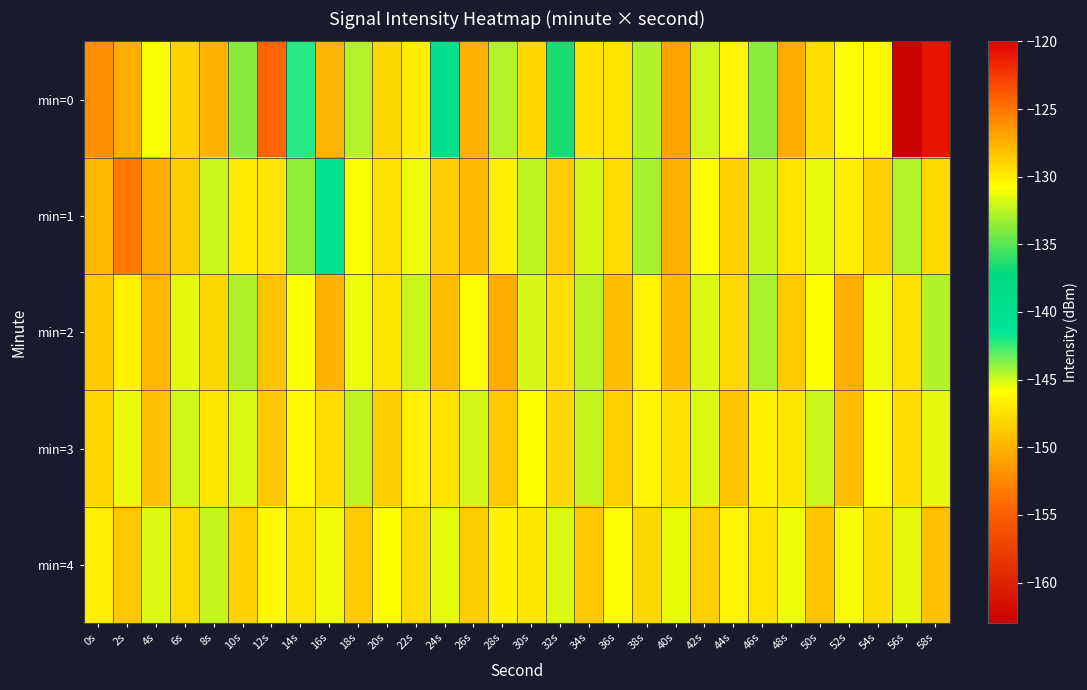

How many series are shown in this chart?

5